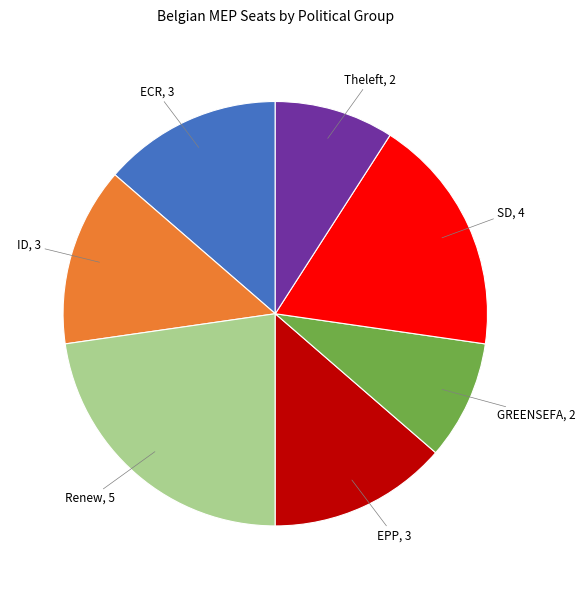

Is there any slice that represents more than half of the pie?

No